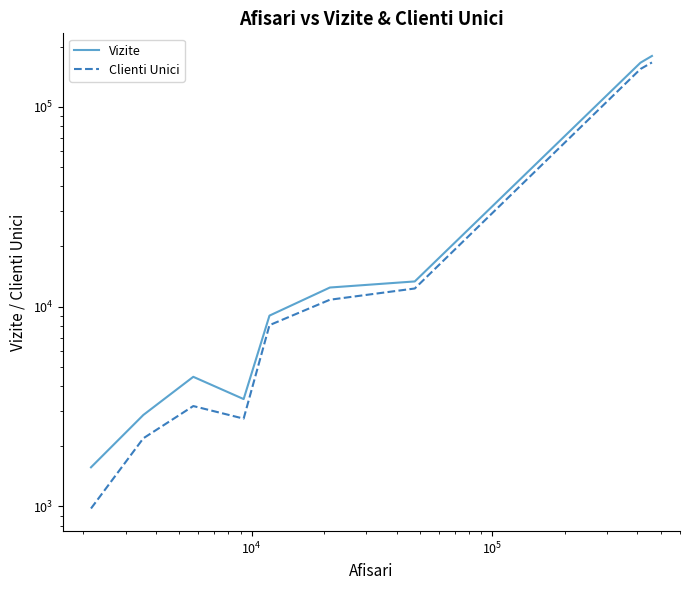

Reading left to right, list all the values displayed in this chart.

Vizite: 1569	2869	4453	3445	9016	12464	13371	166461	179834
Clienti Unici: 976	2193	3179	2750	8077	10828	12326	154784	166886